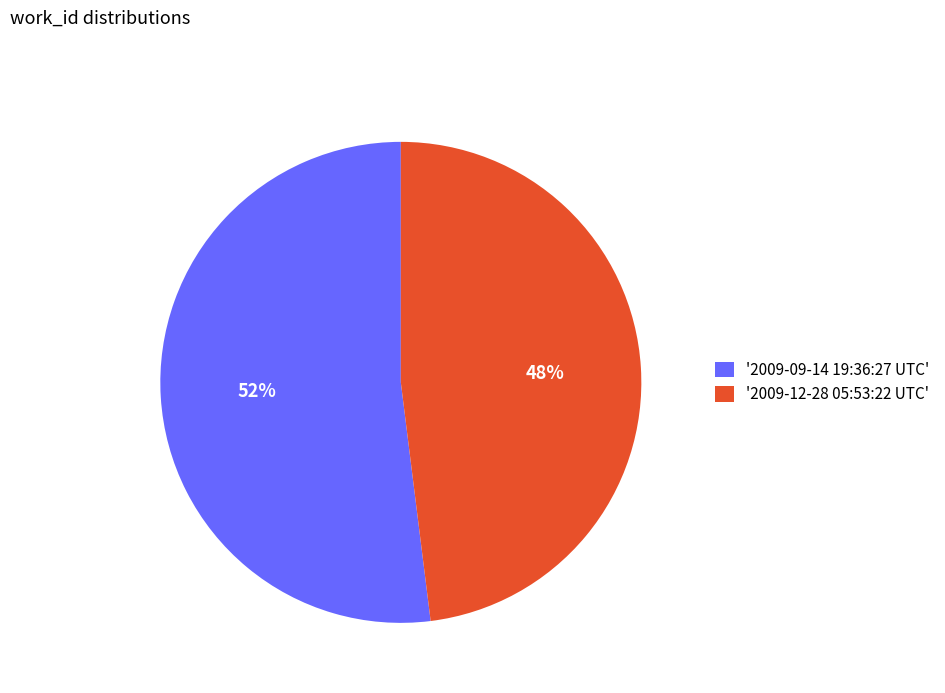

Rank the categories by value from lowest to highest.

'2009-12-28 05:53:22 UTC', '2009-09-14 19:36:27 UTC'